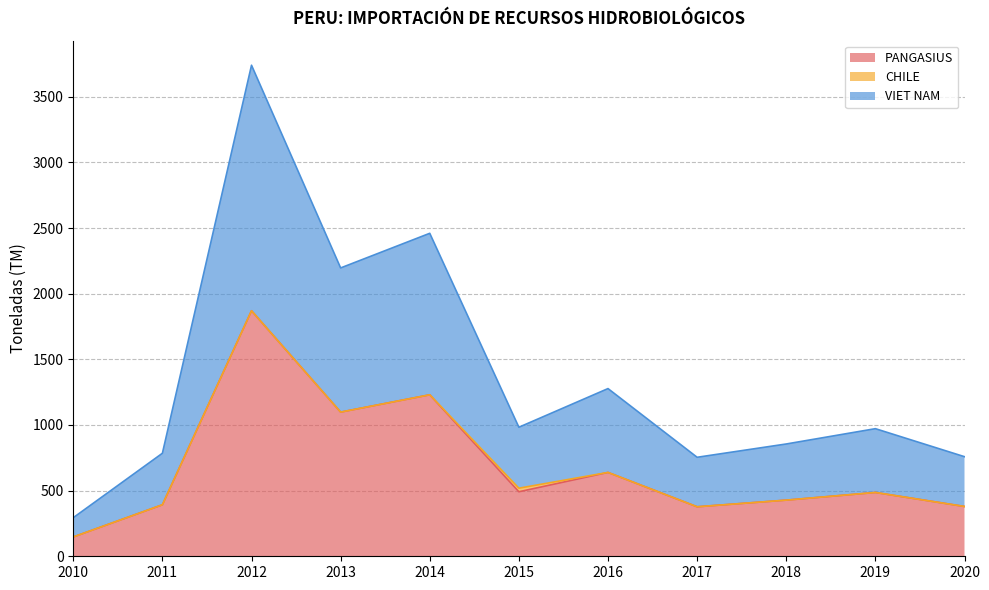

At which label does VIET NAM reach its peak?

2012